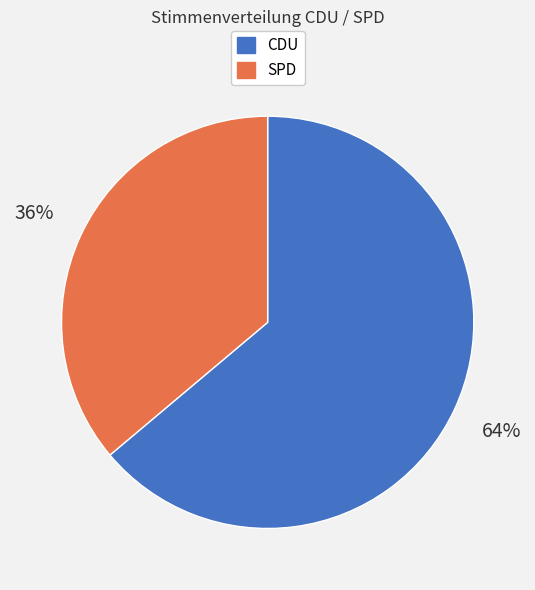

To the nearest percent, what is the difference between the largest and smallest slice percentages?

28%